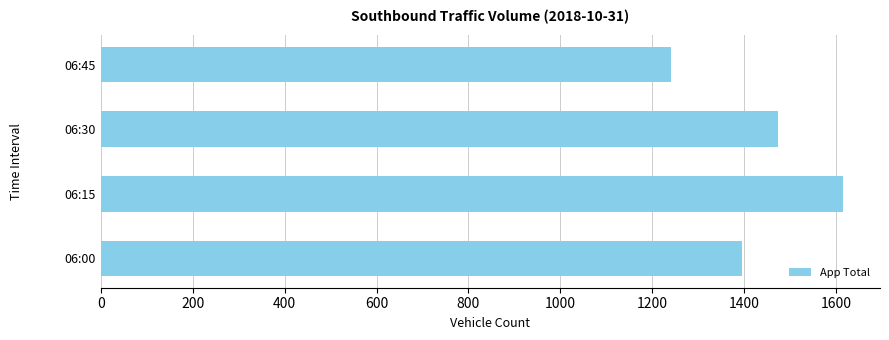

The value at 06:45 is 2187. True or false?

False